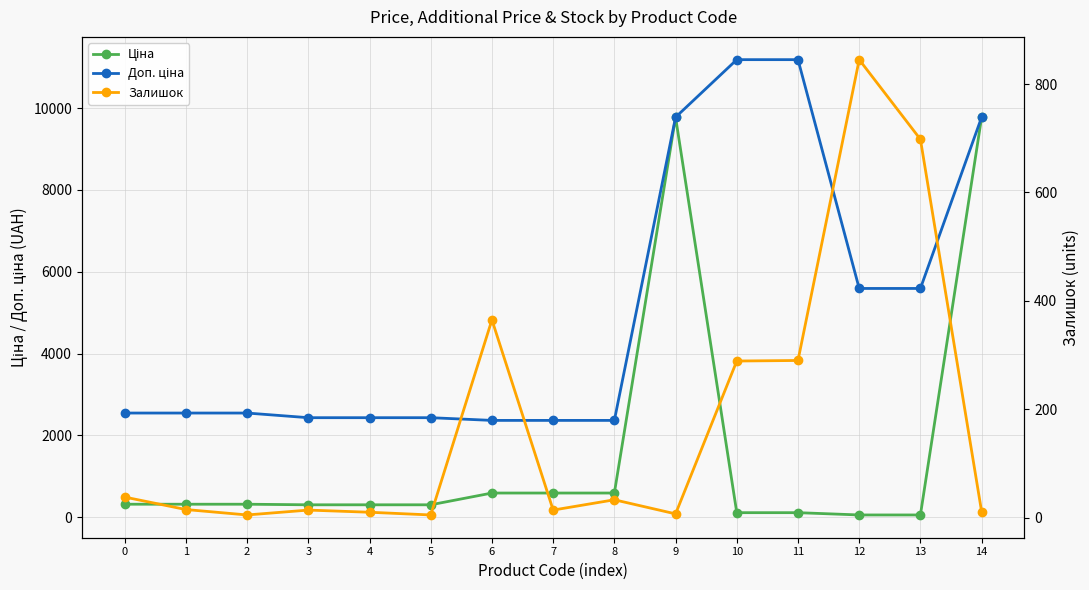

Rank the series by their maximum value, from highest to lowest.

Доп. ціна, Ціна, Залишок